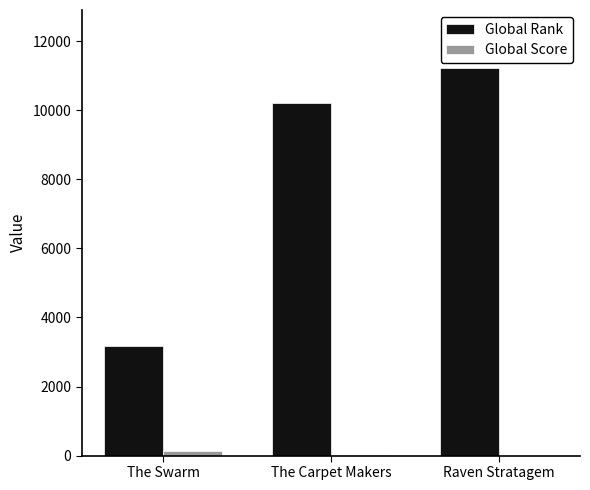

Are the bars grouped side by side (vs. stacked)?

Yes